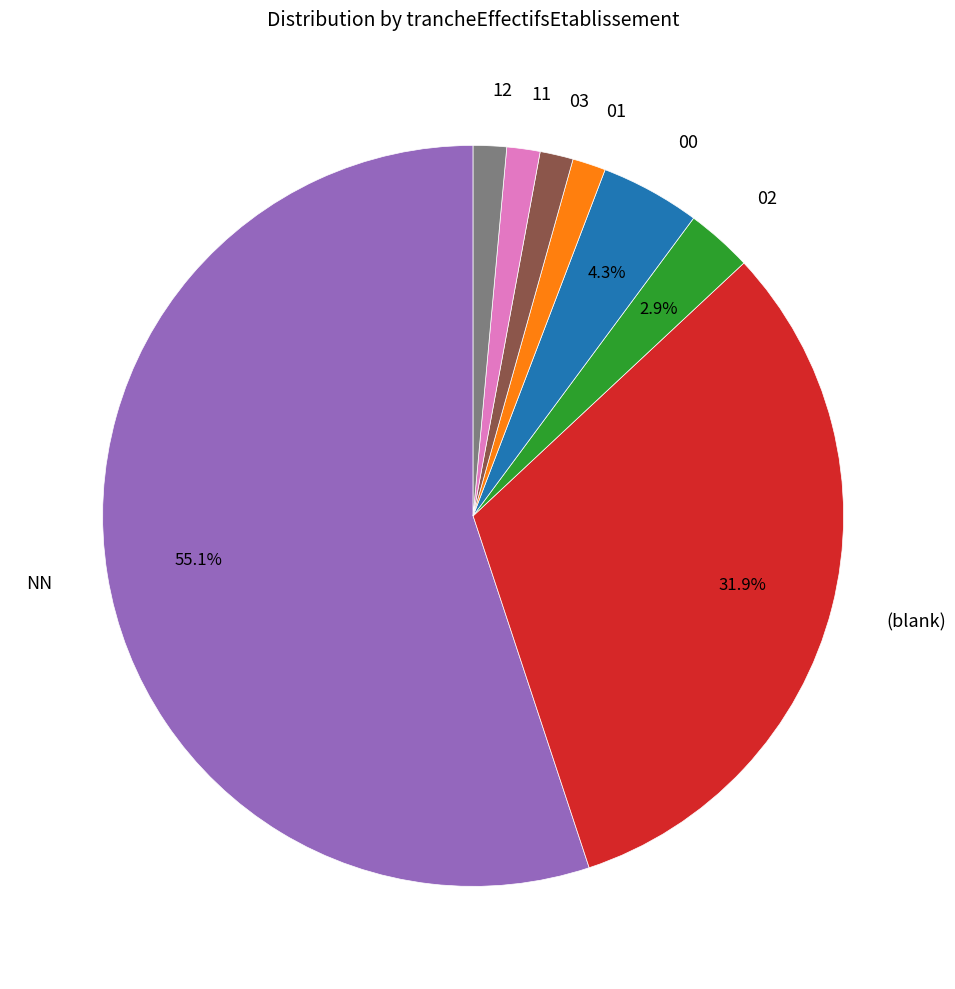

To the nearest percent, what is the difference between the largest and smallest slice percentages?

54%